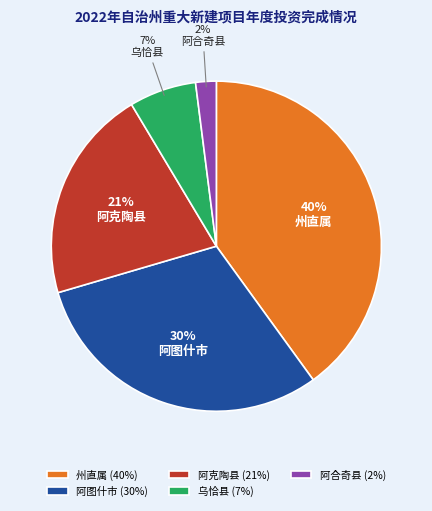

Approximately how many times larger is the value at 阿克陶县 compared to 州直属?

0.5